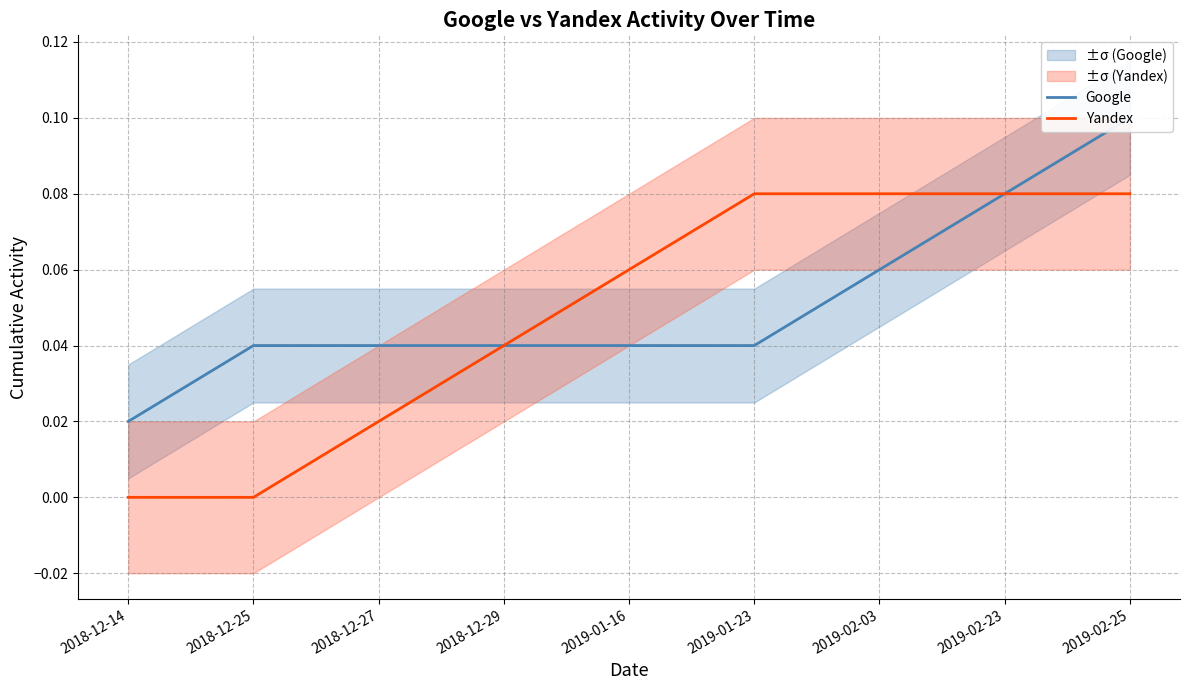

Rank the series by their average value, from lowest to highest.

Yandex, Google